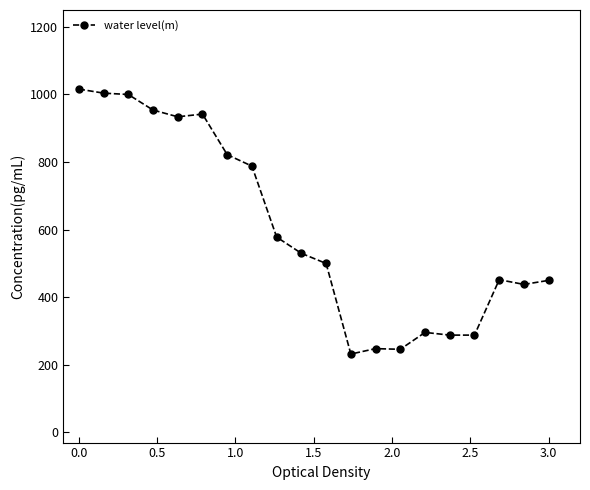

What is the value of the 7th point from the left?

822